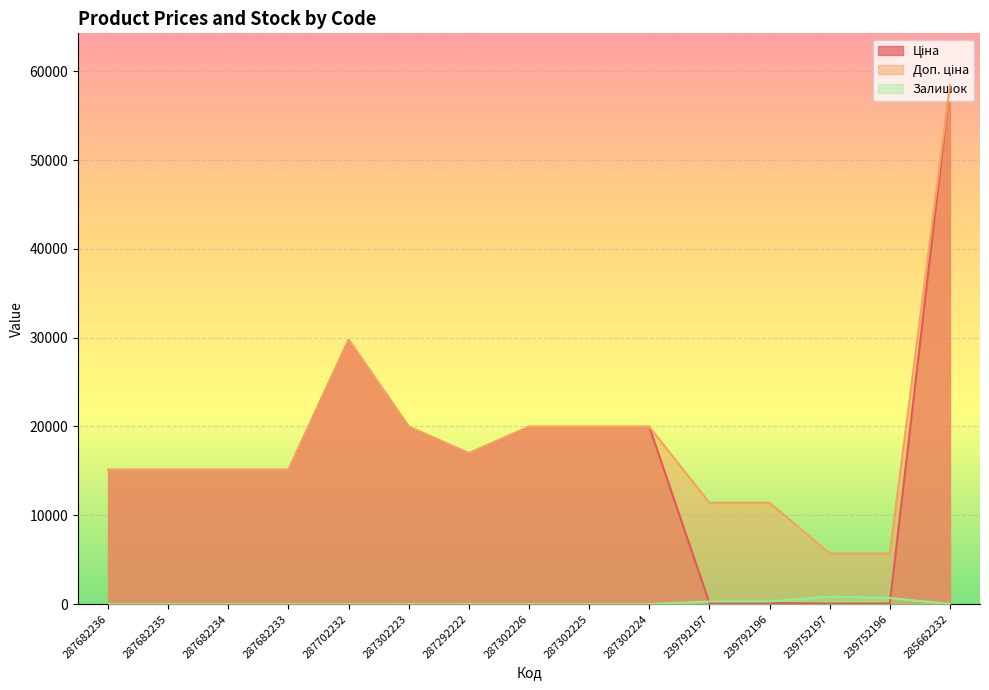

After their last crossing, which series has the higher values: Ціна or Залишок?

Ціна